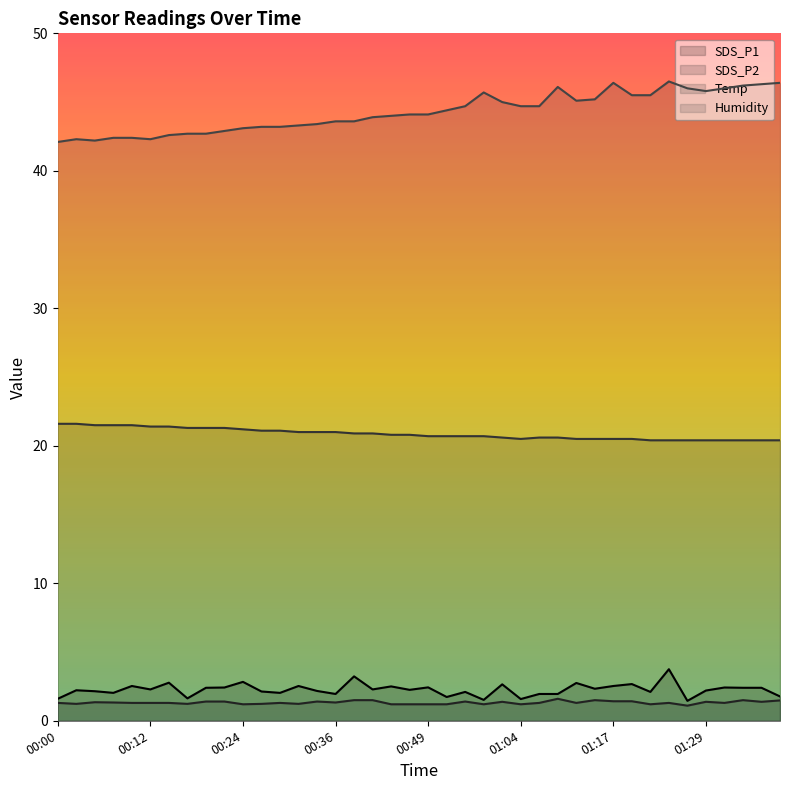

Which category has the highest value across all series?

01:24